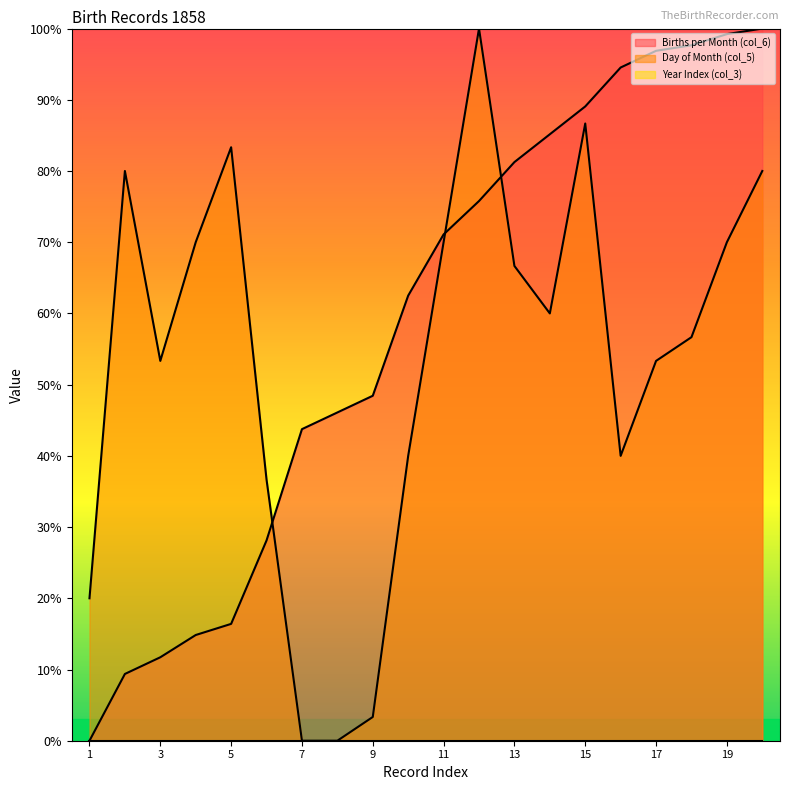

List the series in order of their overall mean, lowest first.

Day of Month (col_5), Births per Month (col_6)